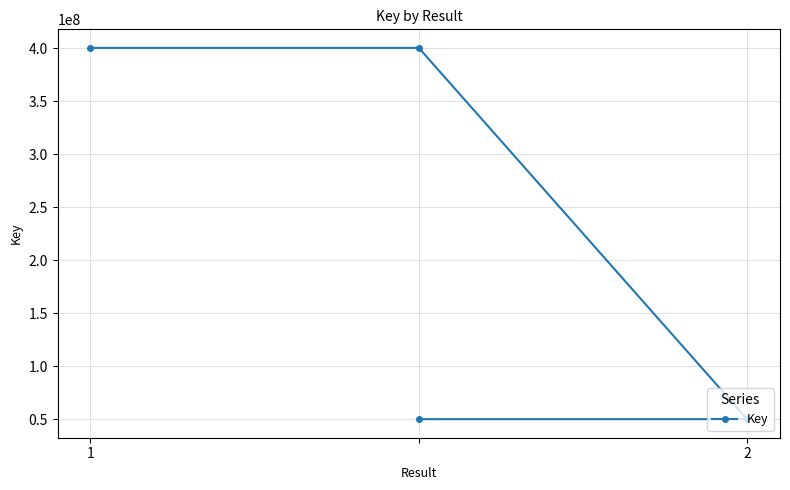

Does the chart display data point markers on the line(s)?

Yes